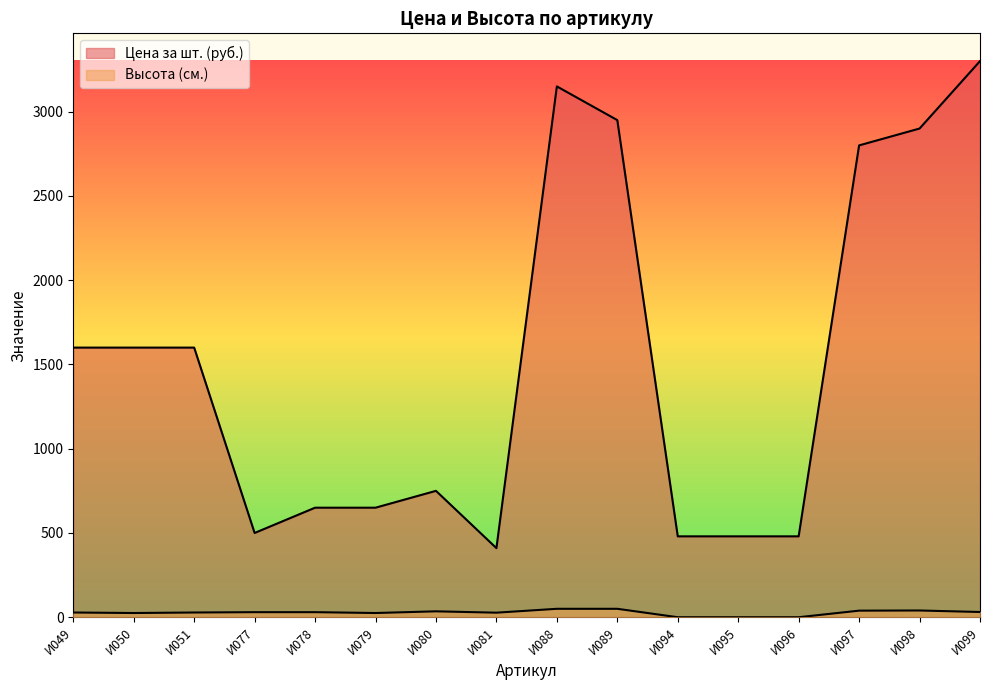

True or false: Цена за шт. (руб.) has a value of 1600 at И050.

True